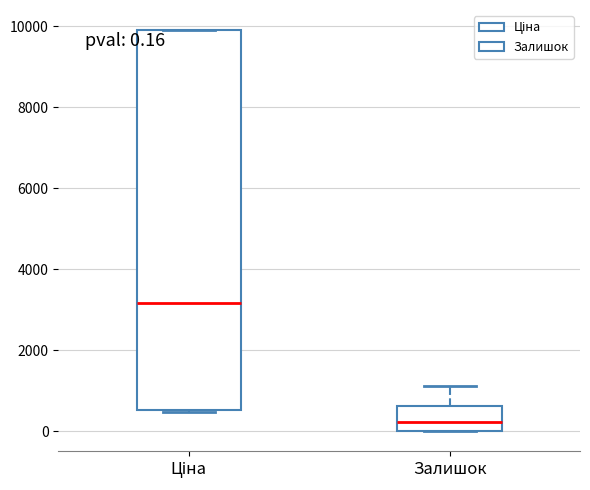

Which box has the lowest median line?

Залишок